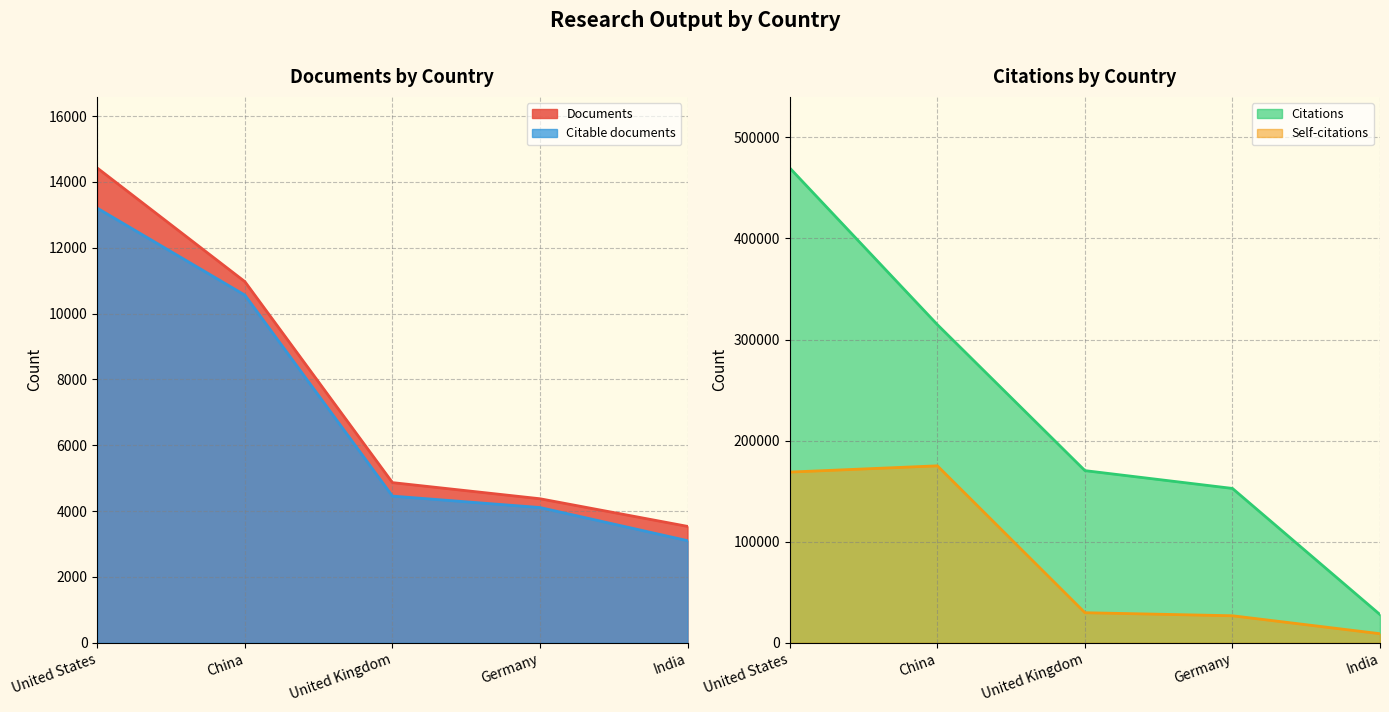

What is the approximate value of Citations at United States?

469540